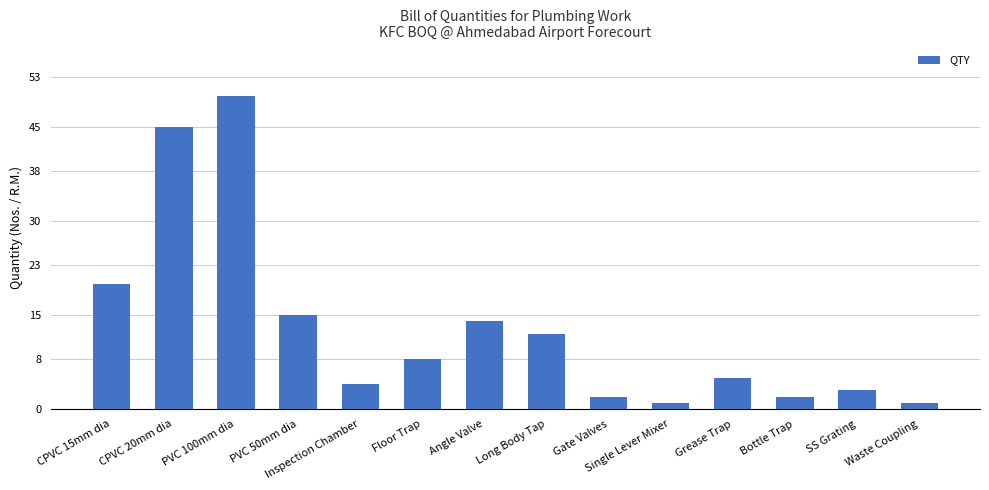

At which label is the value closest to 25?

CPVC 15mm dia